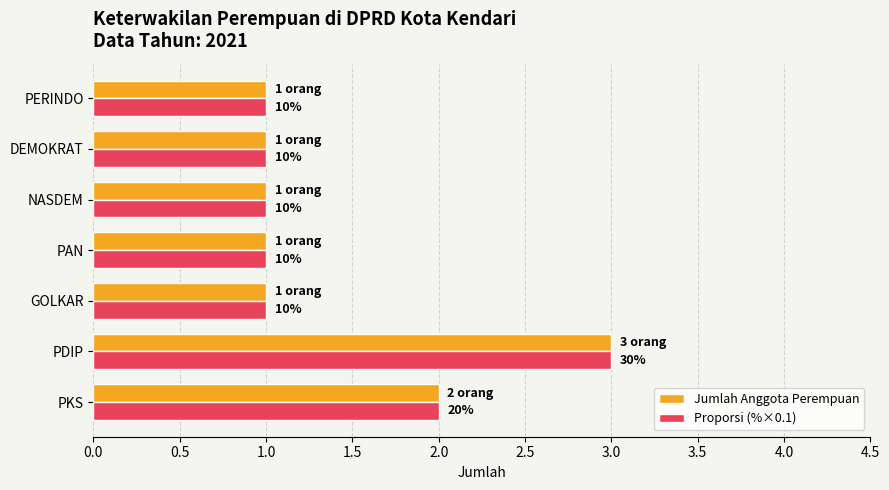

Reading left to right, what are all the values shown in this chart?

Jumlah Anggota Perempuan: 2	3	1	1	1	1	1
Proporsi (%×0.1): 2	3	1	1	1	1	1